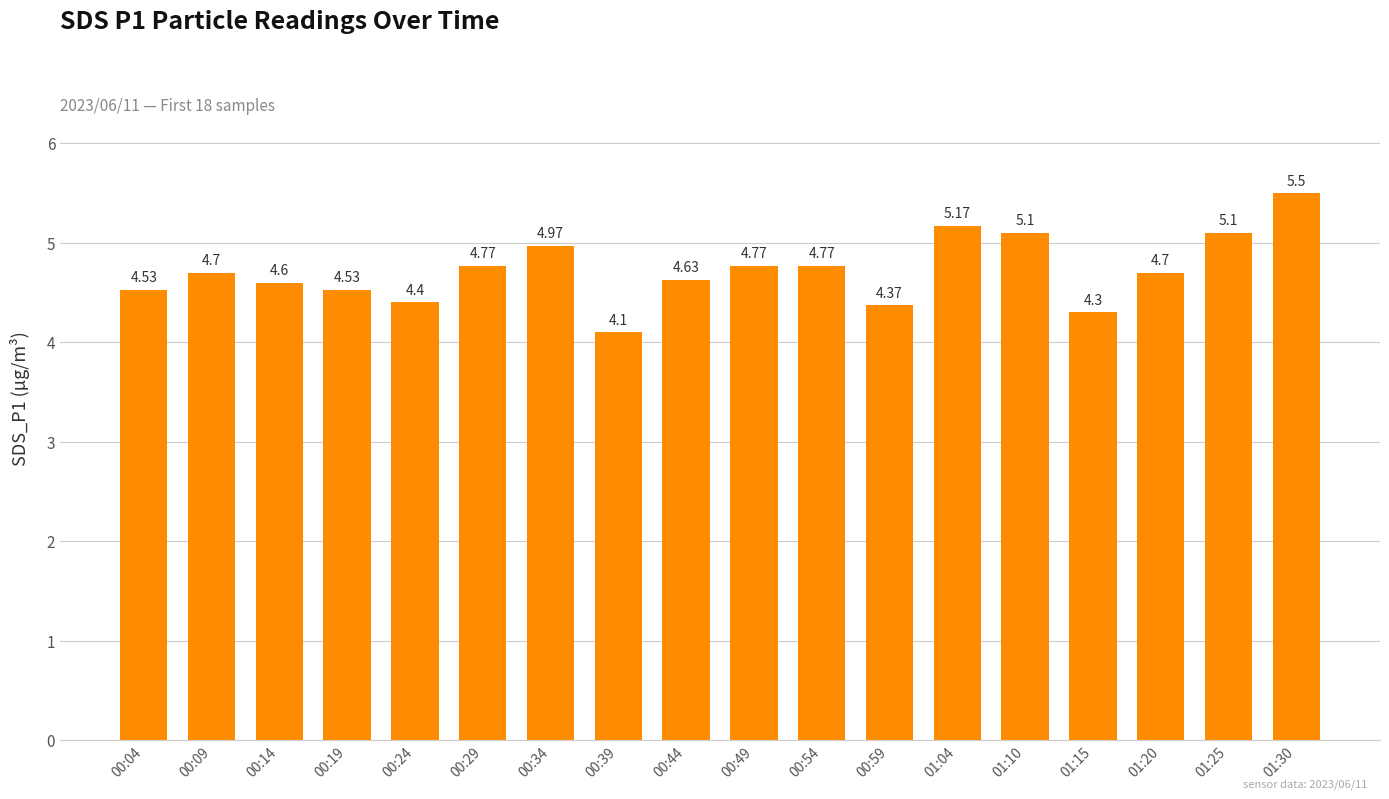

How many bars are there in total?

18